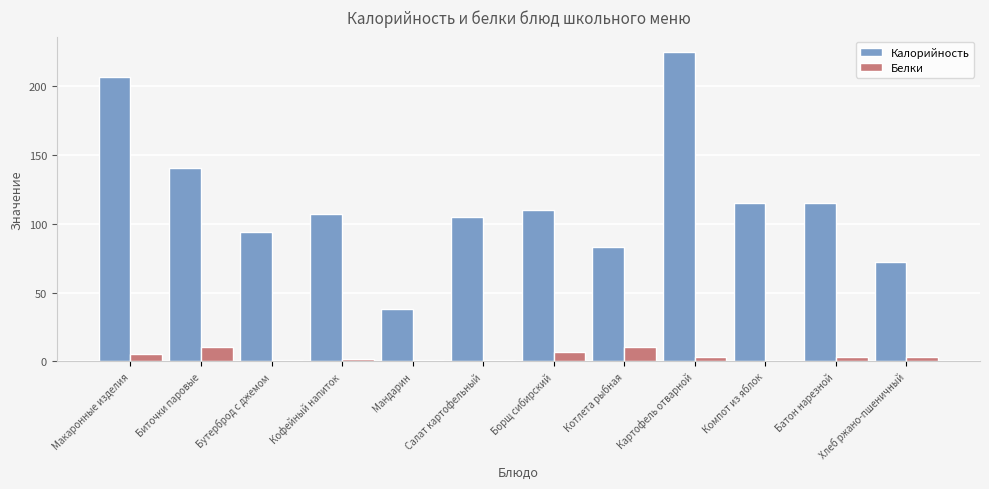

How many groups of bars are there?

12